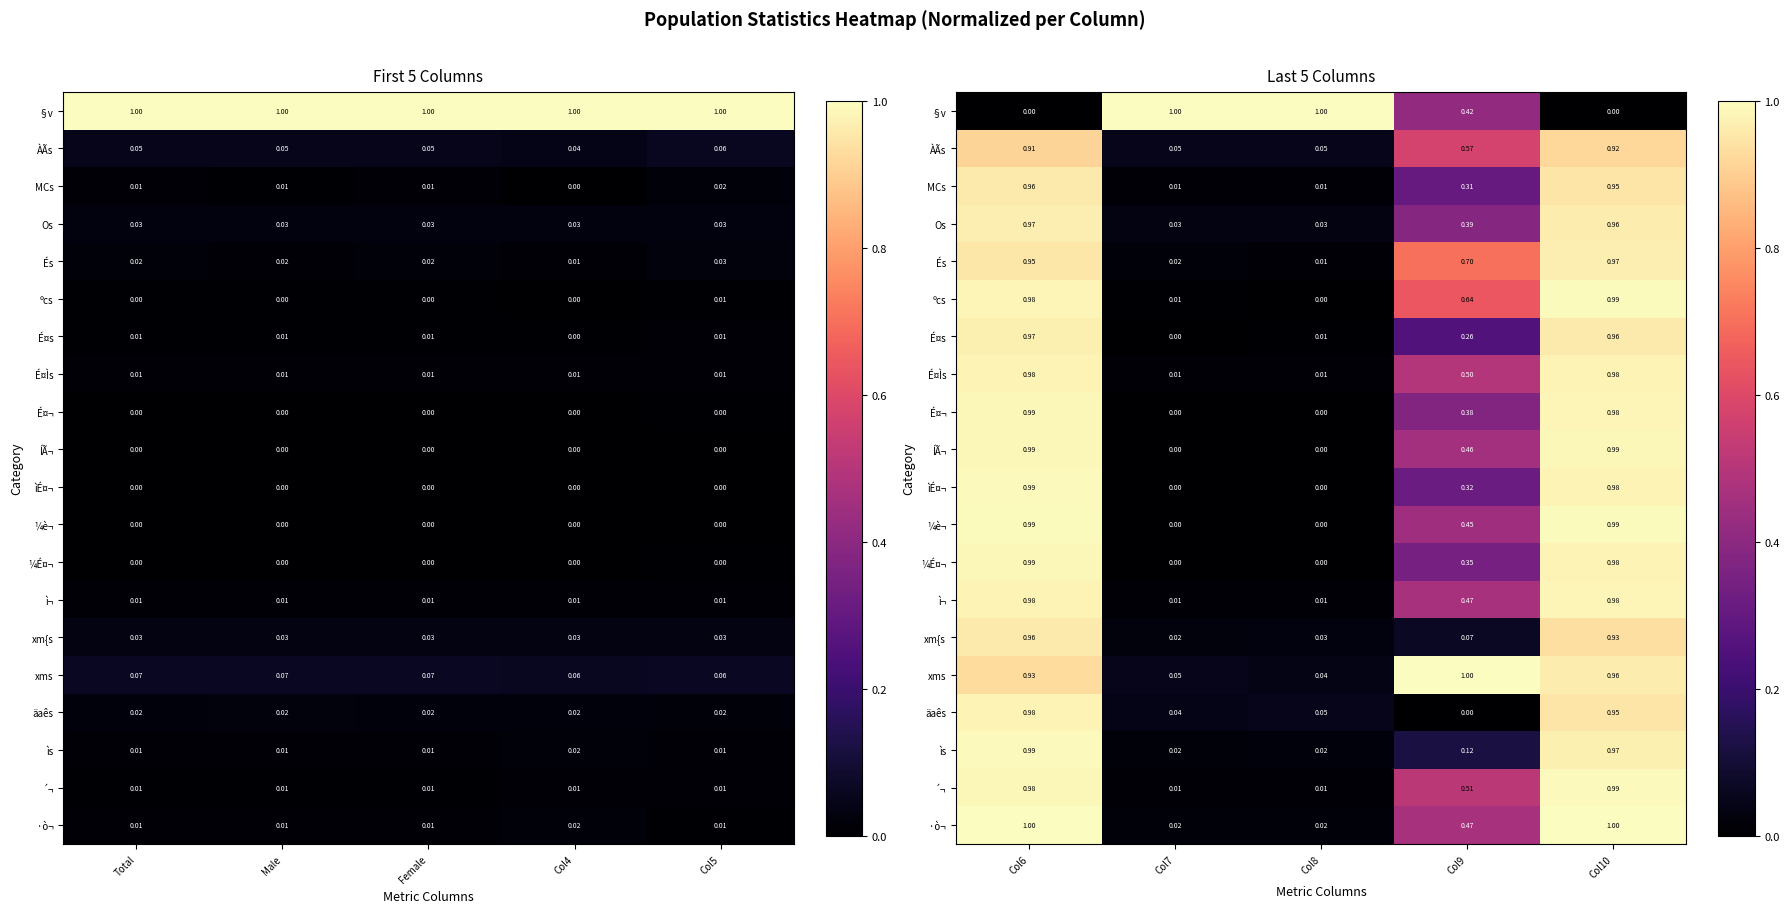

Is it true that ¼É¤¬ equals 1.6 at Col6?

False